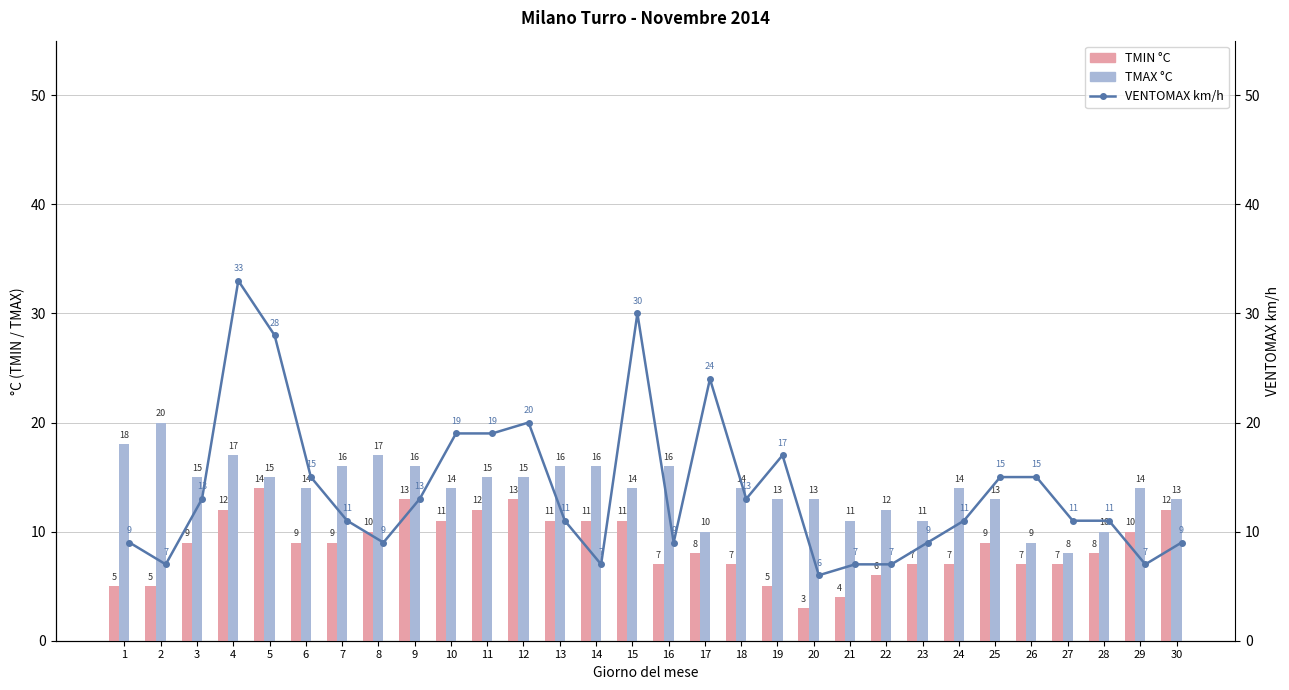

At which category is the sum across all series the highest?

4